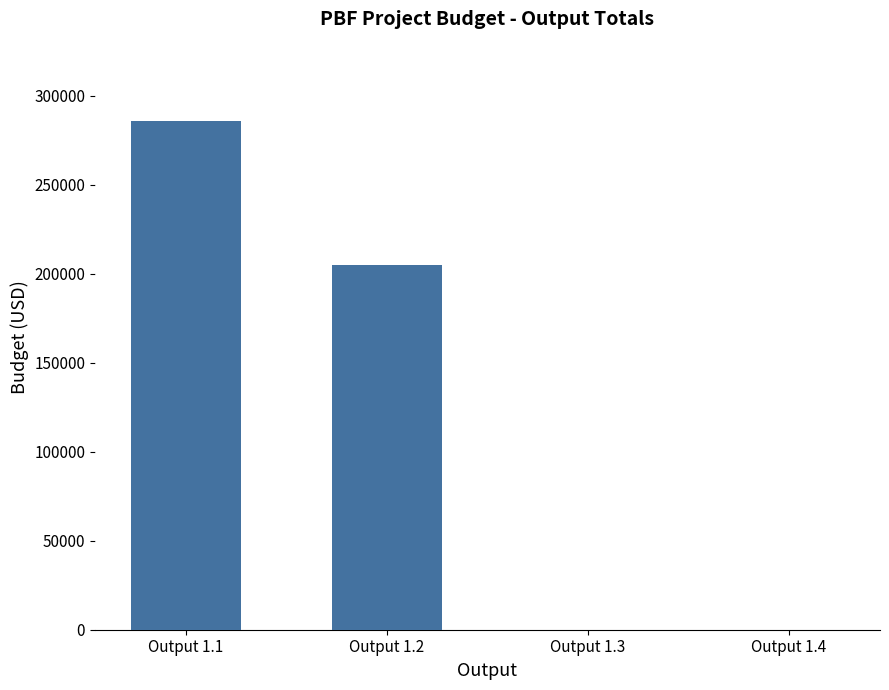

Count the number of data series in this chart.

1